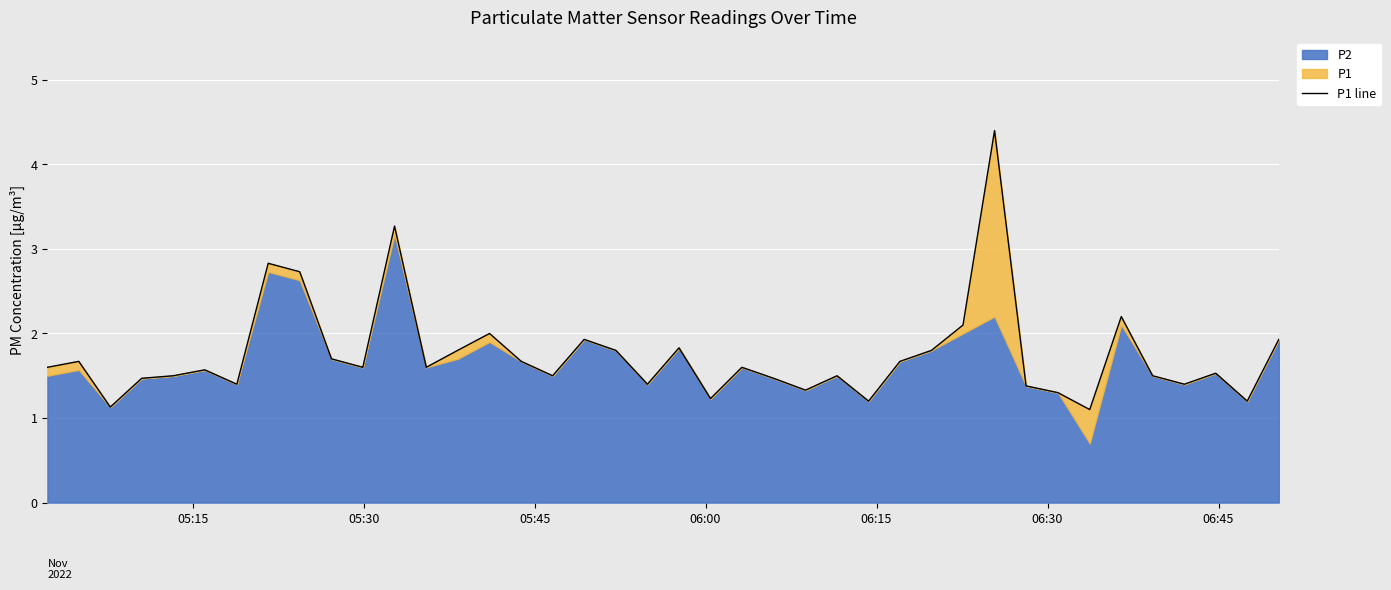

How many lines are shown in the chart?

1